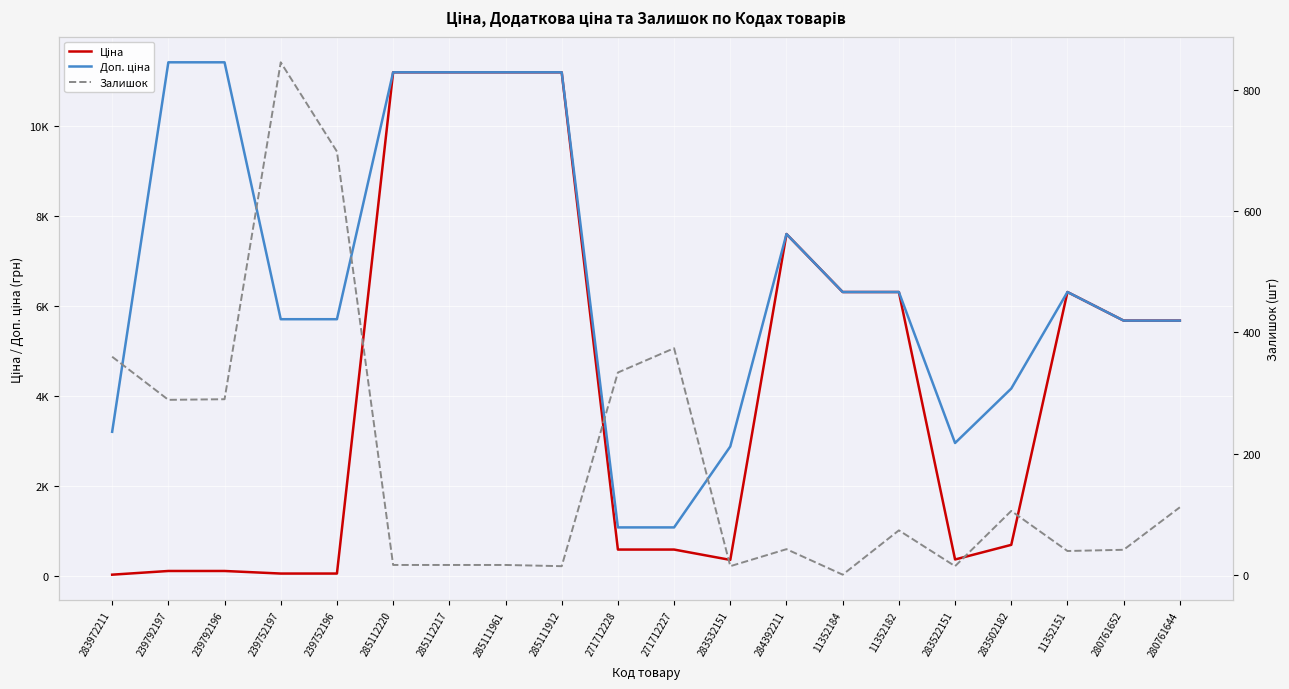

How many data points in Ціна are above 5673?

10